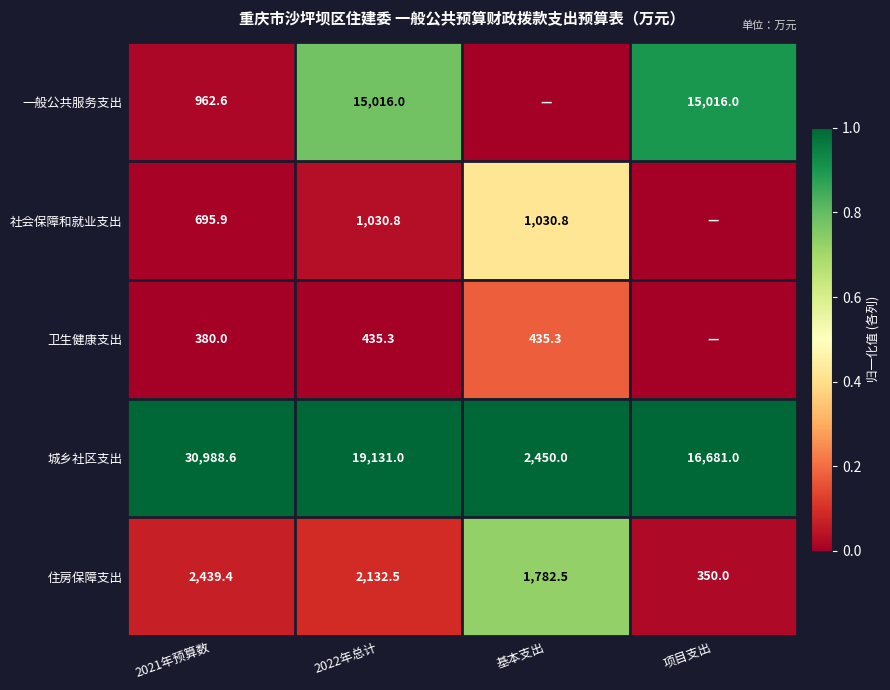

Is the value of 社会保障和就业支出 at 2021年预算数 greater than the value of 一般公共服务支出 at 2021年预算数?

No